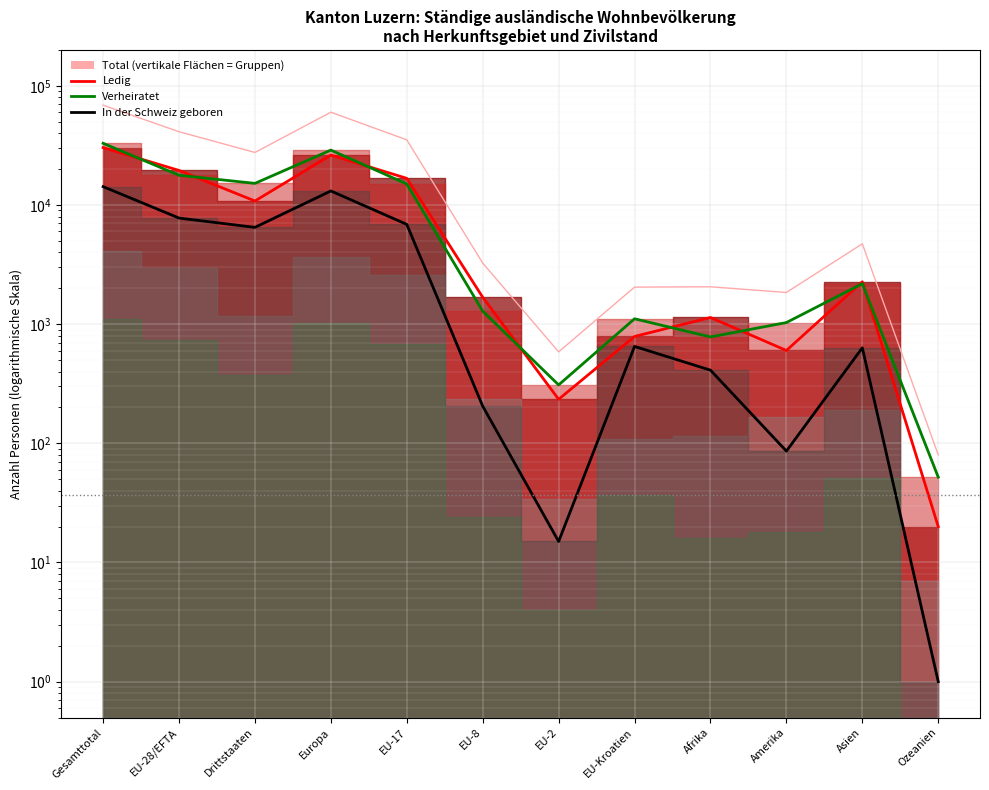

Where is the first local minimum?

Drittstaaten